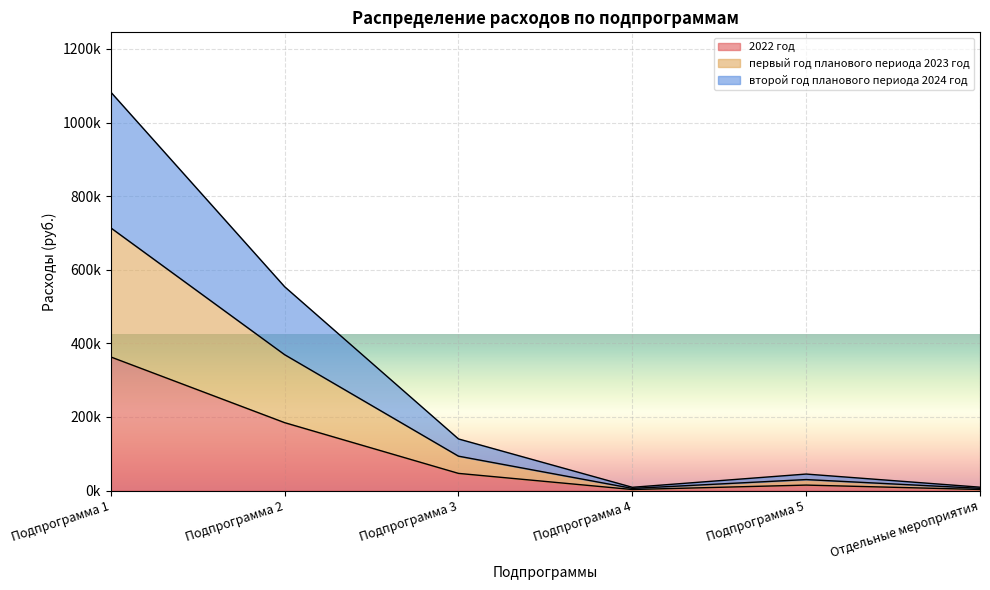

At which category does the chart reach its peak across all series?

Подпрограмма 1